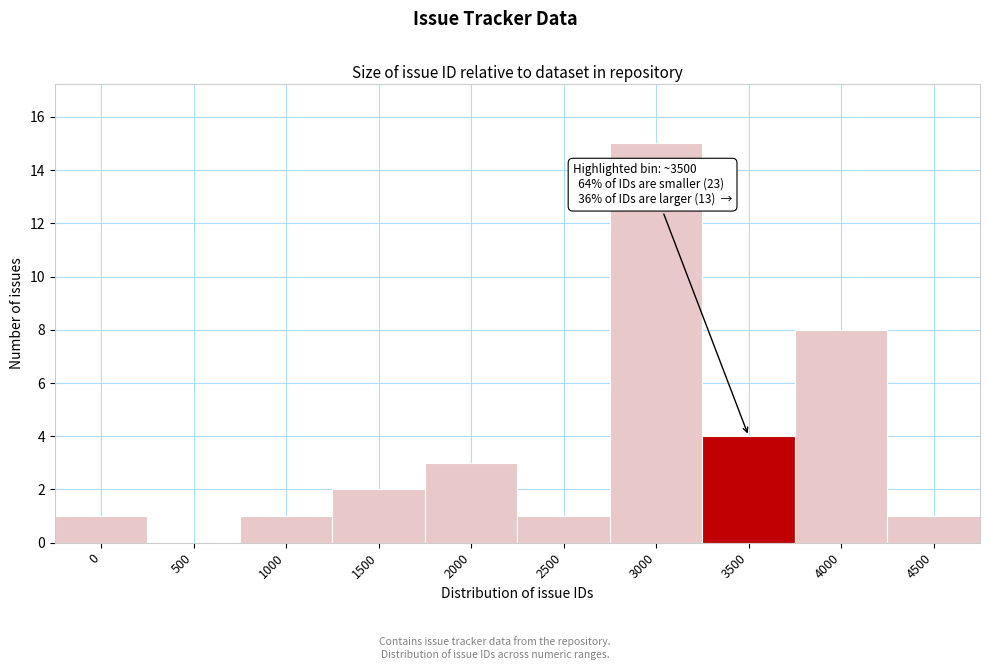

Reading left to right, list all the values displayed in this chart.

0=1	500=0	1000=1	1500=2	2000=3	2500=1	3000=15	3500=4	4000=8	4500=1